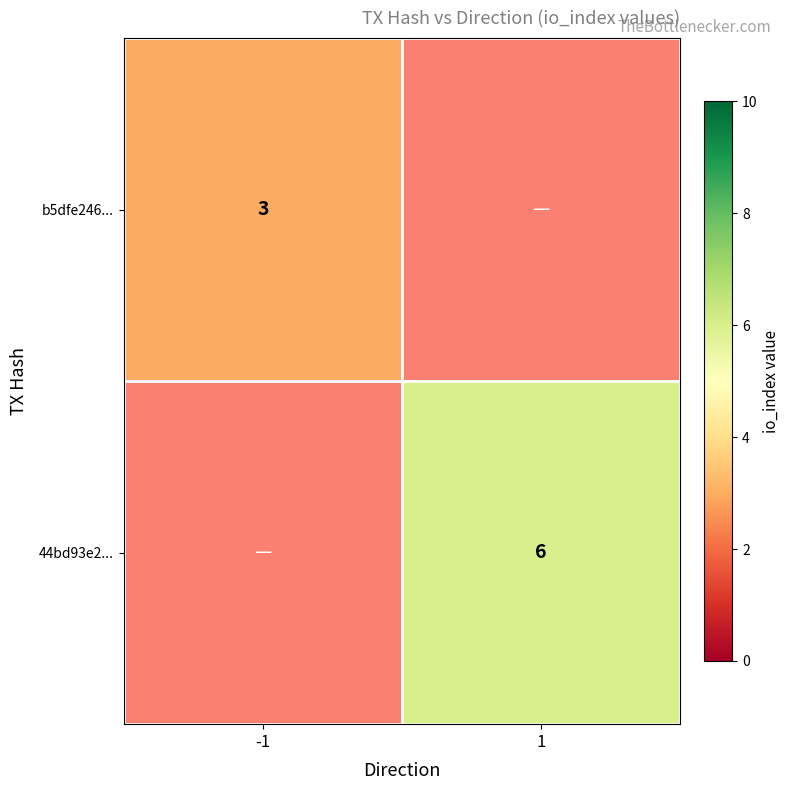

True or false: 44bd93e2... has a value of 6 at 1.

True